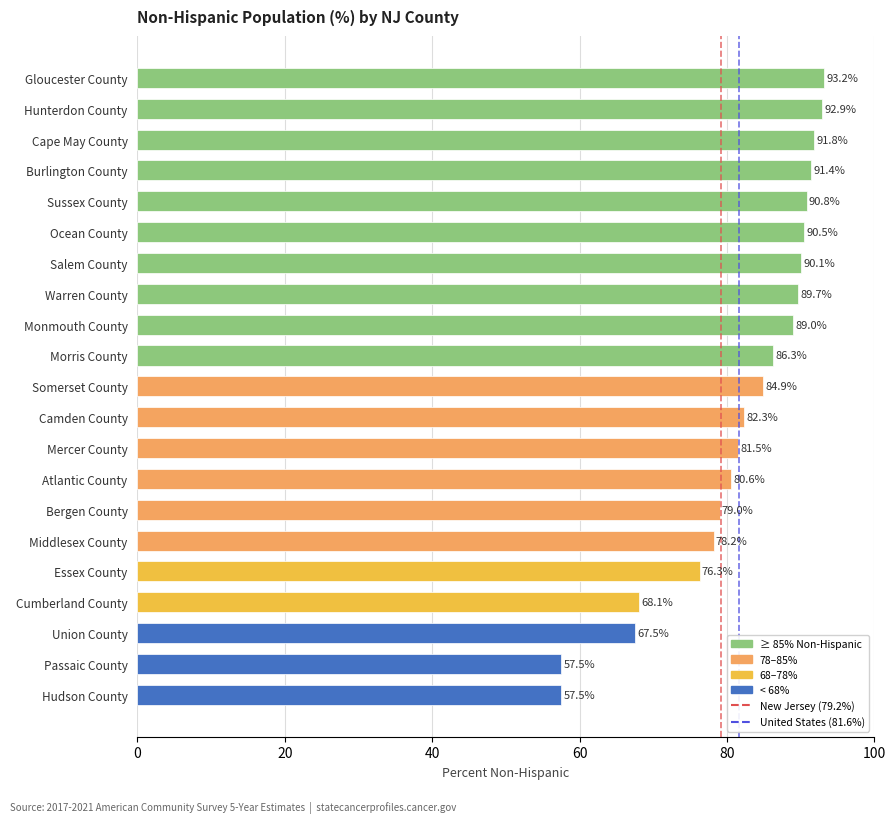

What is the difference between the maximum and second lowest values?

35.7